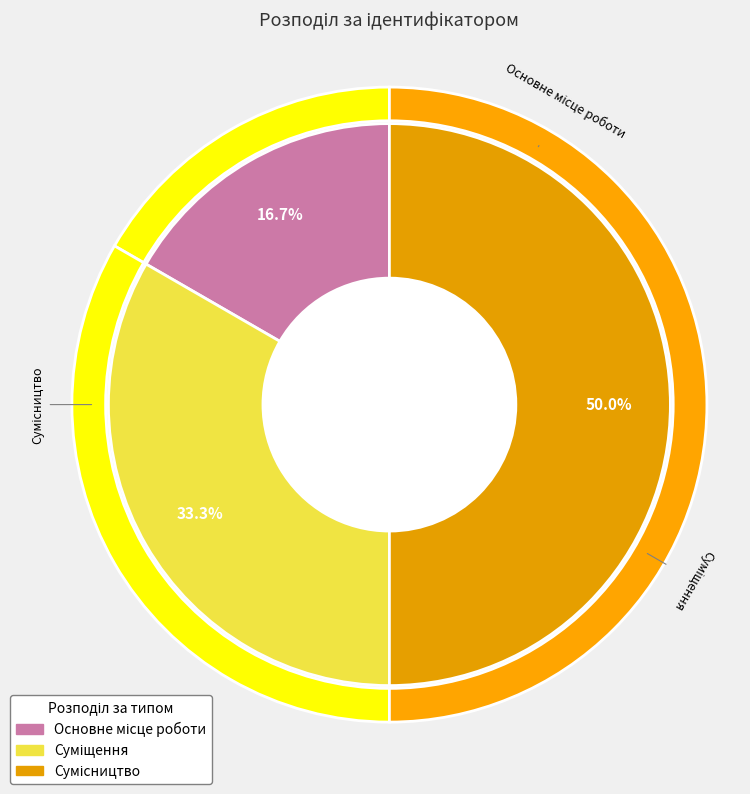

Approximately how many times larger is the value at Суміщення compared to Основне місце роботи?

2.0